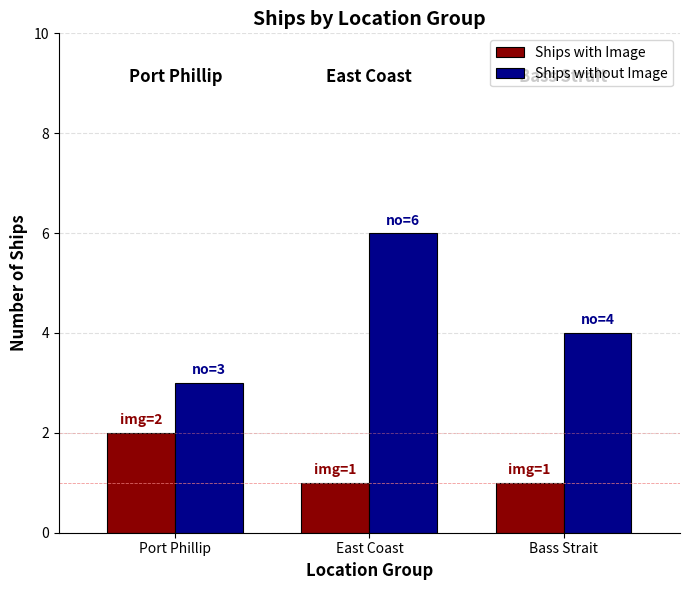

Reading right to left, transcribe all the data shown in this chart.

Ships with Image: Bass Strait=1	East Coast=1	Port Phillip=2
Ships without Image: Bass Strait=4	East Coast=6	Port Phillip=3